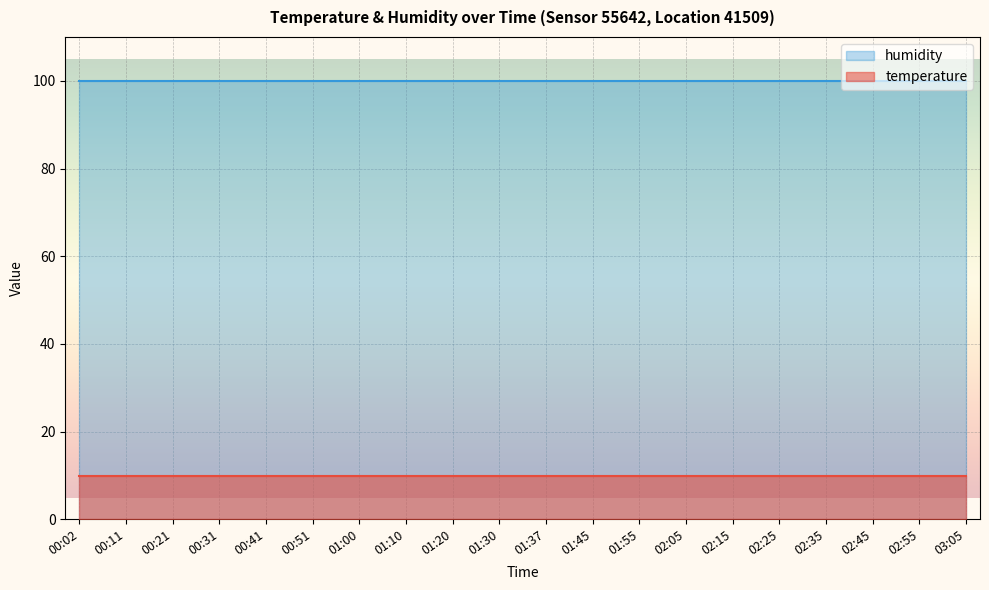

Which series has the largest total across all categories?

humidity